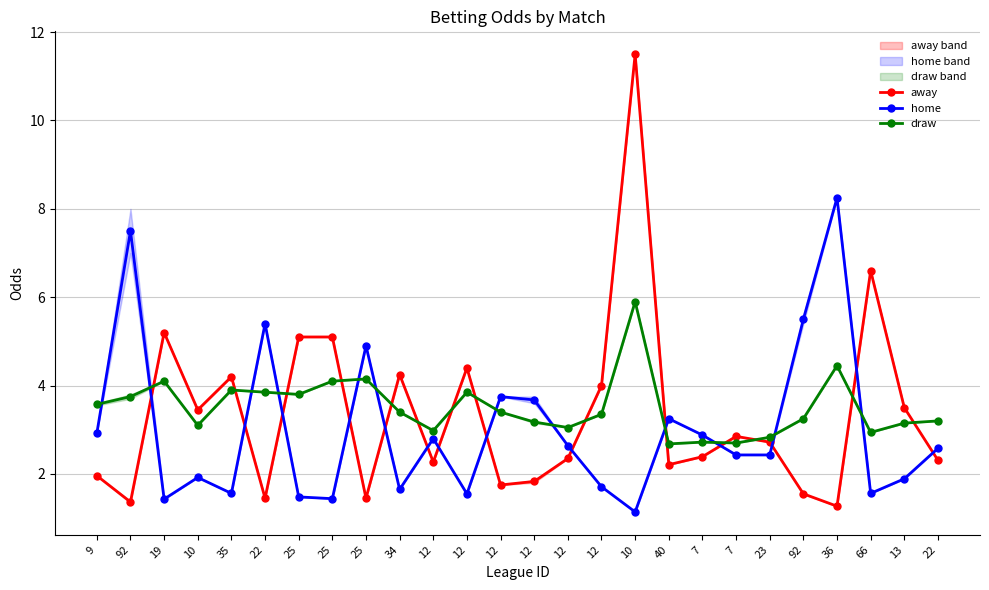

What is the average value of the draw series?

3.5